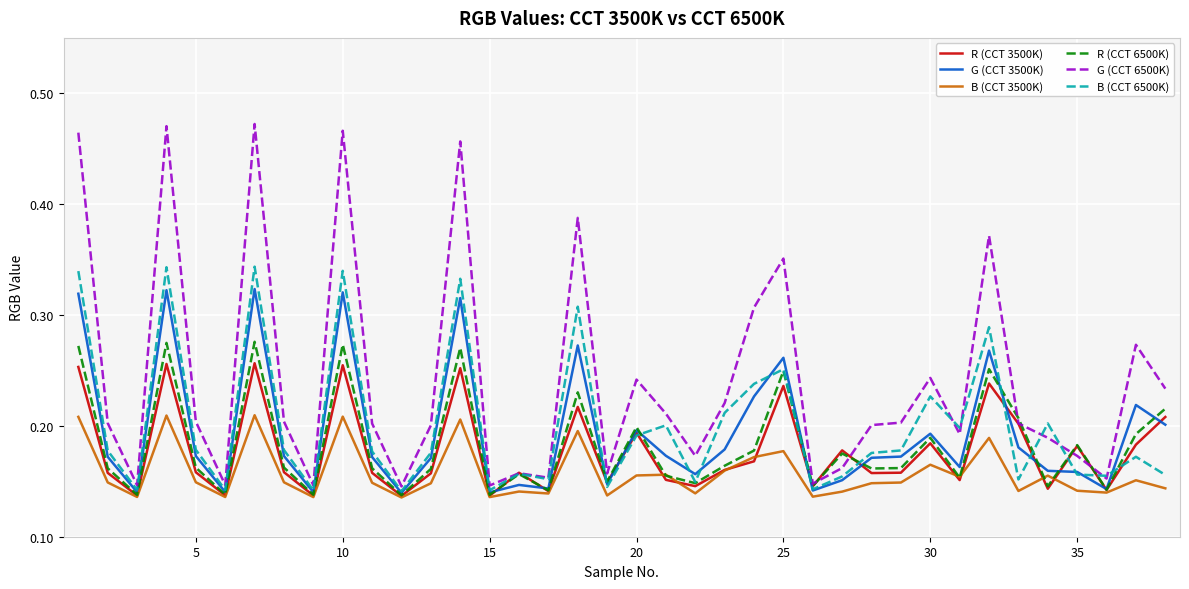

List the series in order of their peak value, highest first.

G (CCT 6500K), B (CCT 6500K), G (CCT 3500K), R (CCT 6500K), R (CCT 3500K), B (CCT 3500K)